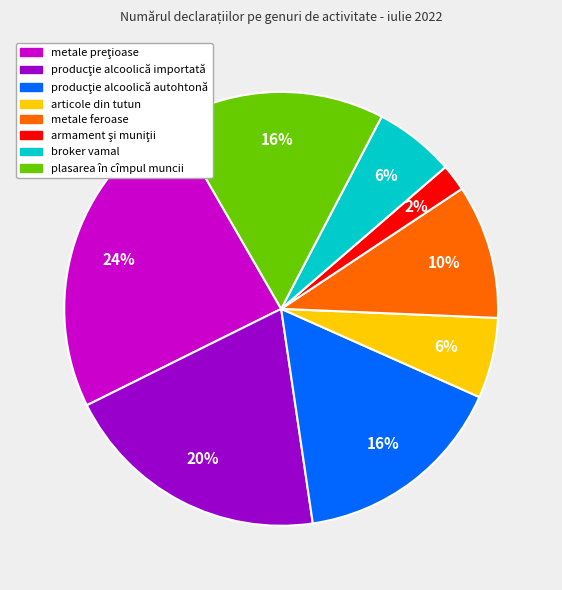

The articole din tutun slice represents 15% of the pie. True or false?

False